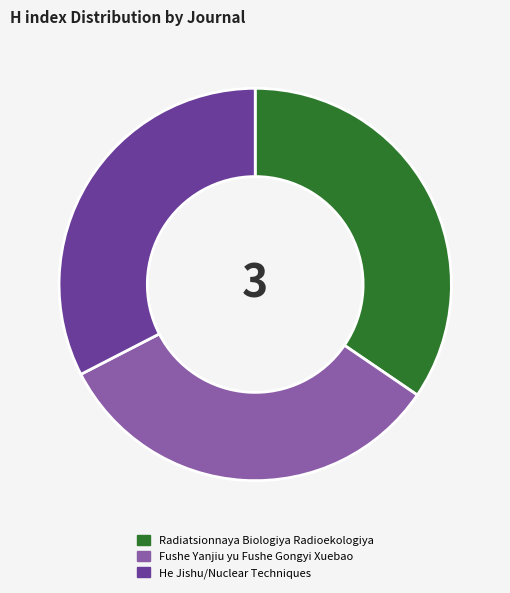

Which slice is the largest?

Radiatsionnaya Biologiya Radioekologiya